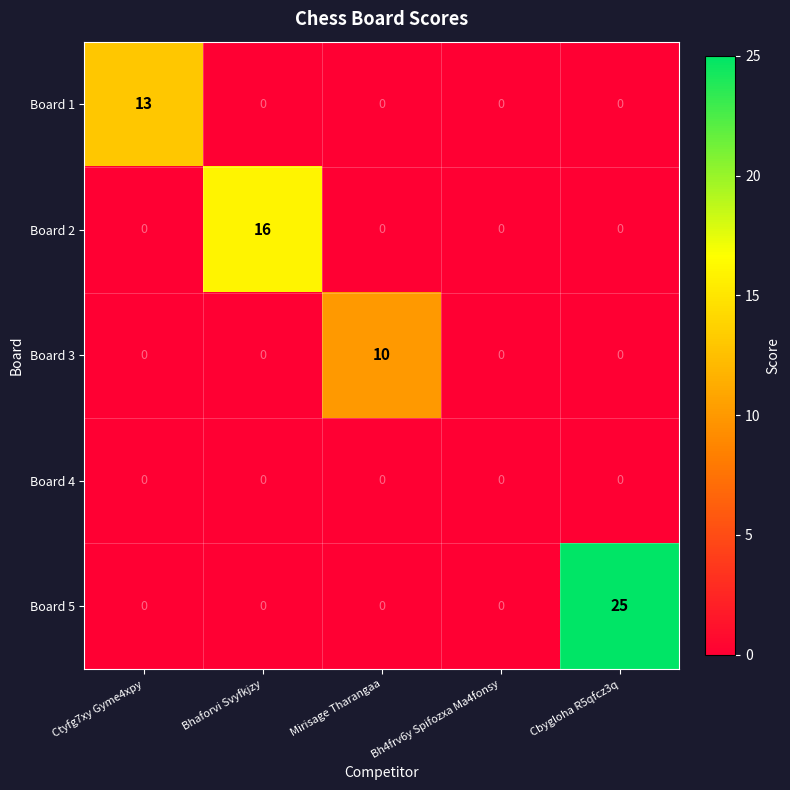

Which series has the largest total across all categories?

Board 5